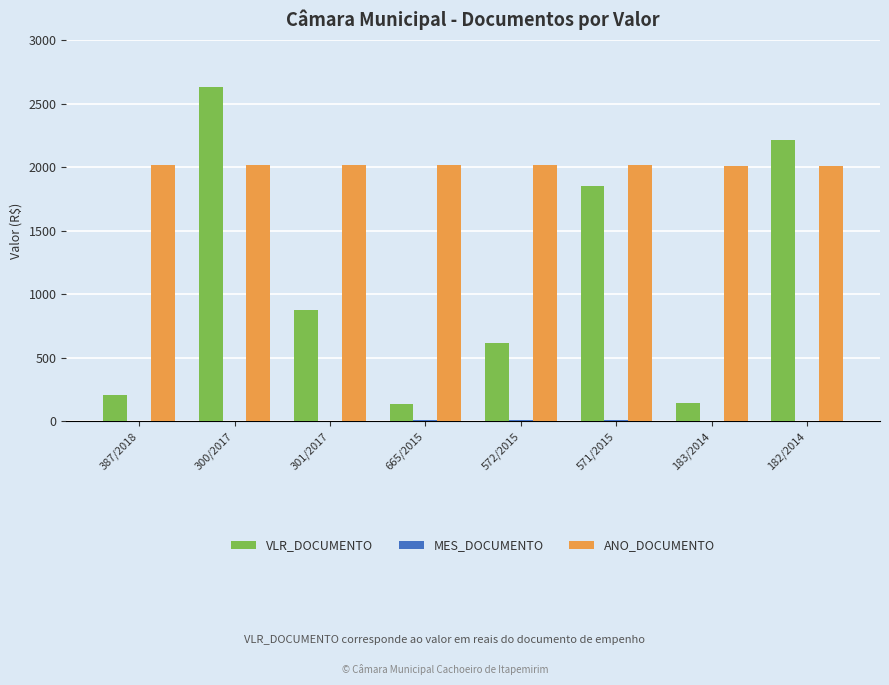

The VLR_DOCUMENTO series shows 39.5 at 665/2015. True or false?

False